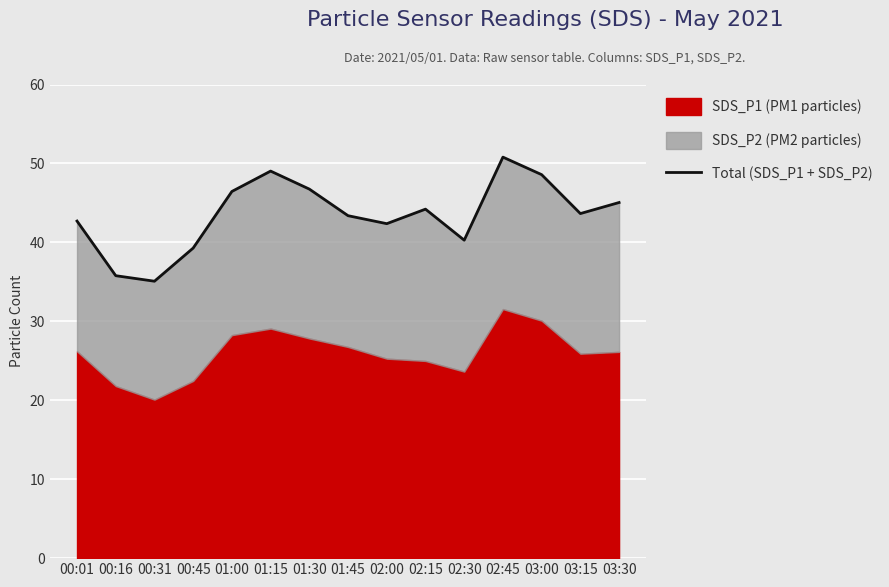

What value does the data have at 02:30?

40.3